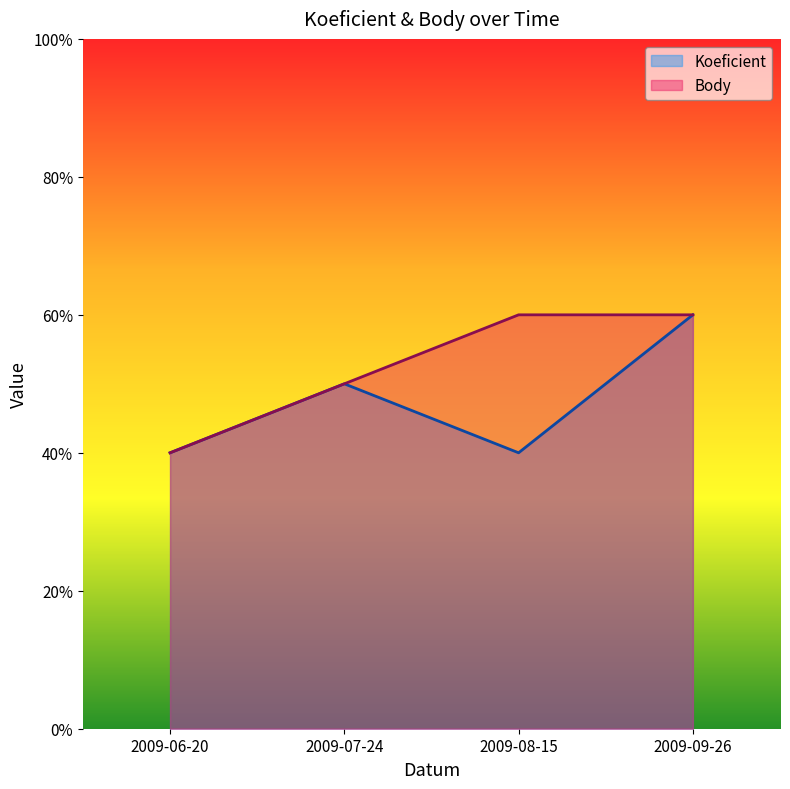

Rank the series at 2009-06-20 from highest to lowest value.

Koeficient, Body